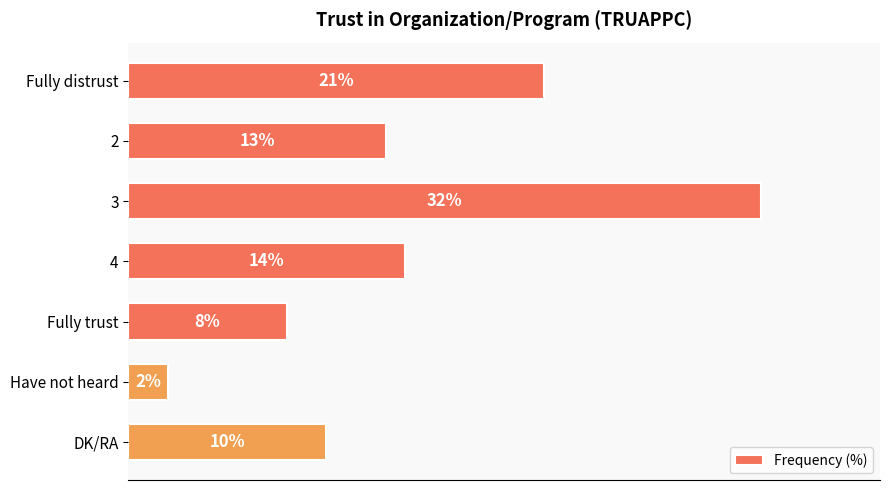

List the labels in order of value, smallest first.

Have not heard, Fully trust, DK/RA, 2, 4, Fully distrust, 3